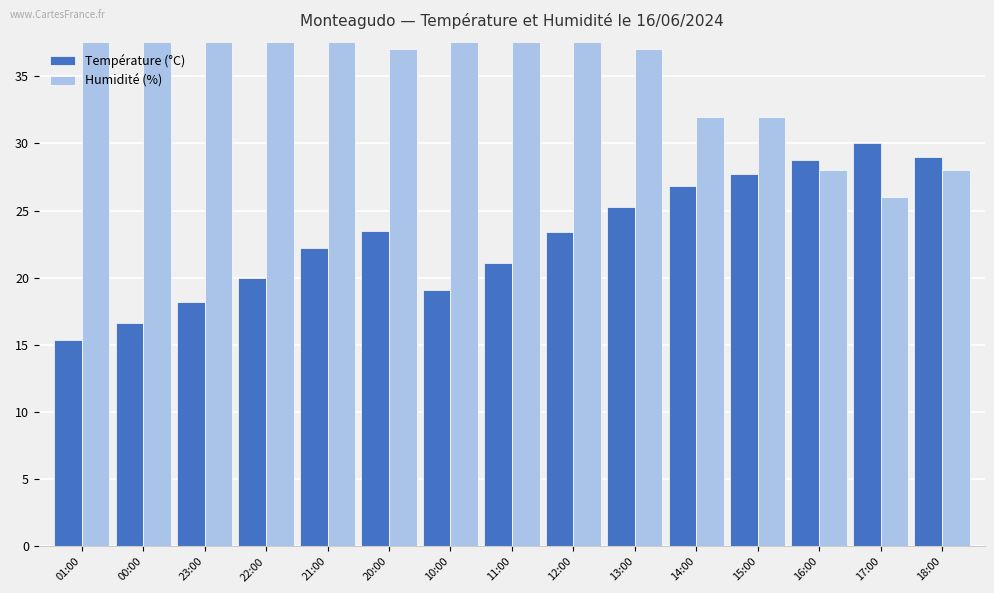

What is the label of the 8th bar from the right?

11:00